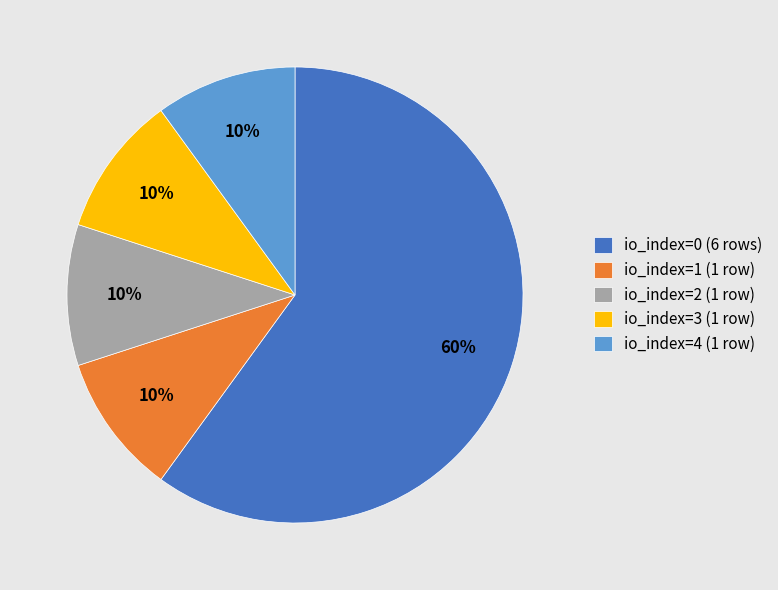

The io_index=2 (1 row) slice represents 1% of the pie. True or false?

False